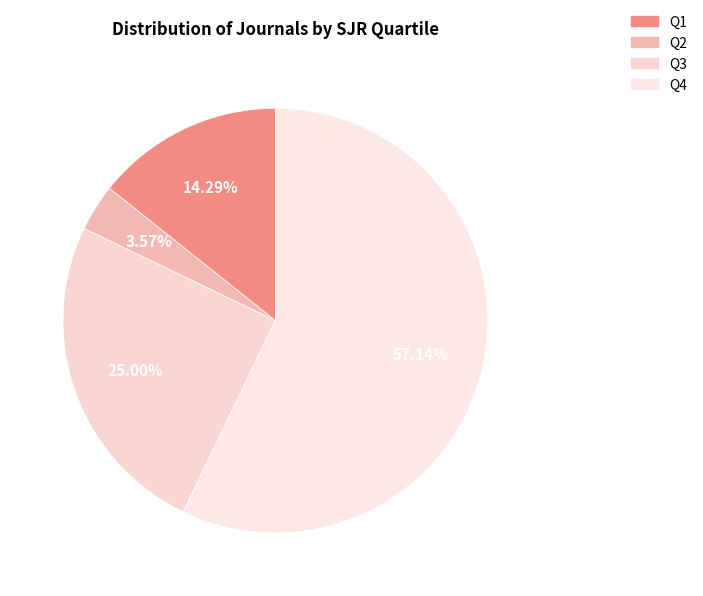

What is the change in value from Q2 to Q4?

+15